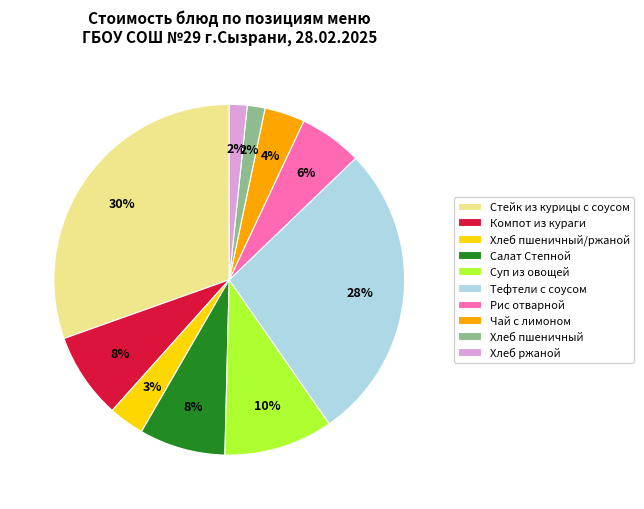

To the nearest percent, what portion does Чай с лимоном represent?

4%